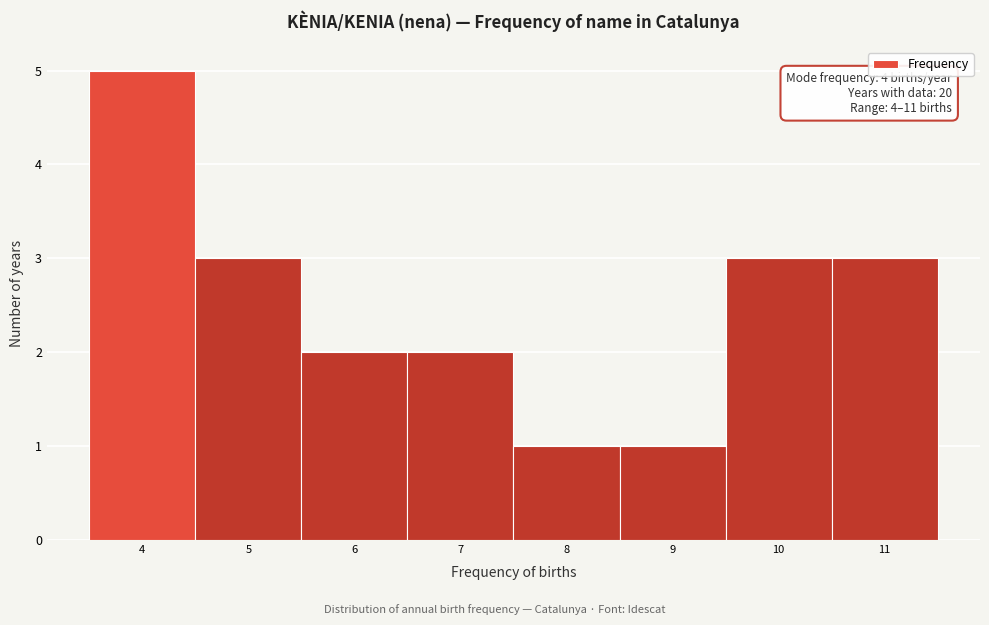

Which range on the x-axis has the tallest bar?

3.5 to 4.5